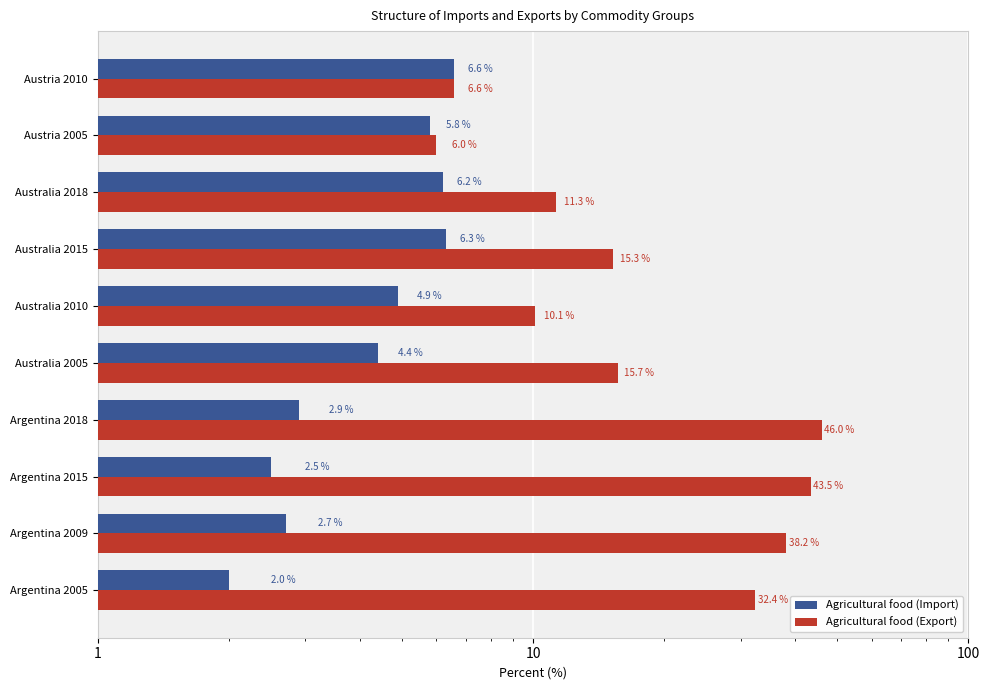

What is the lowest value of the Agricultural food (Import) series?

2.0